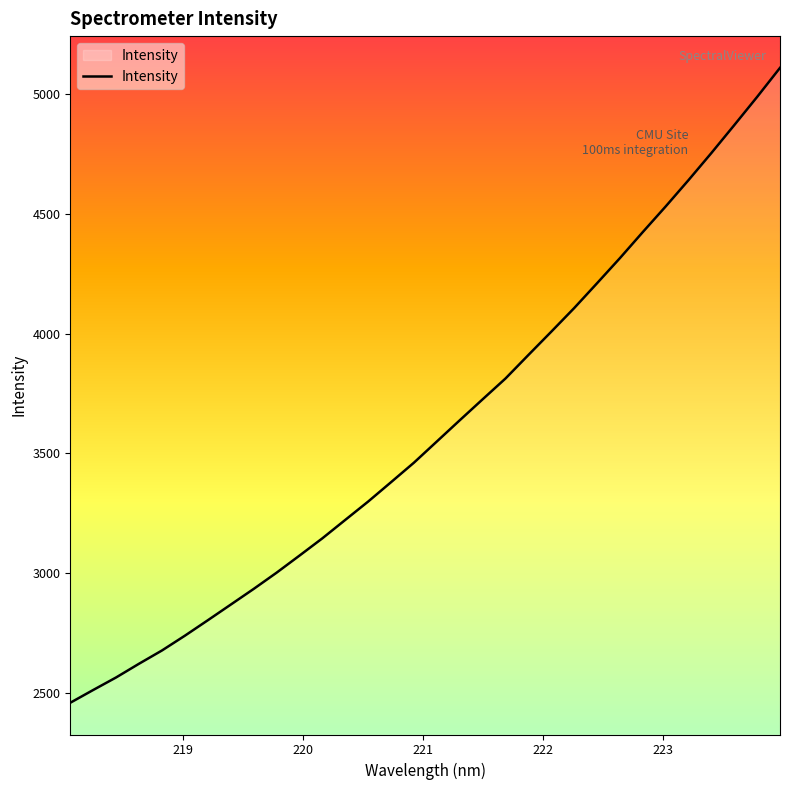

What is the minimum value shown in the chart?

2458.7